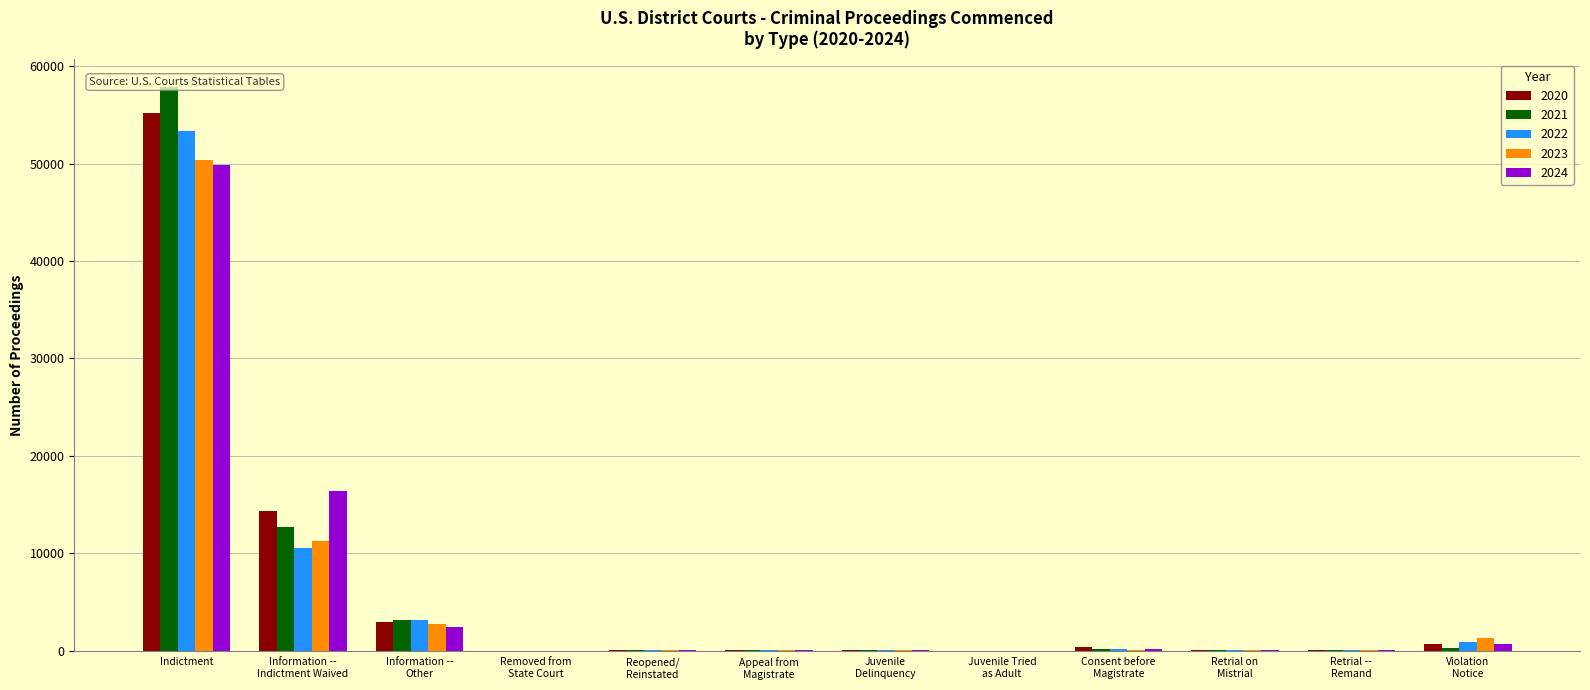

Are the bars horizontal?

No